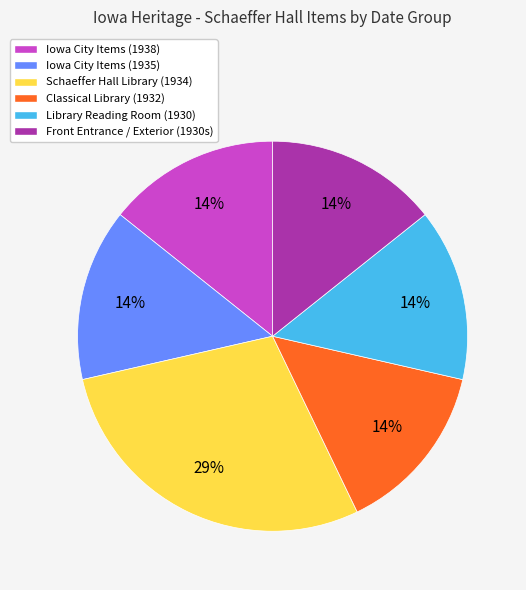

To the nearest percent, what is the average slice percentage?

17%